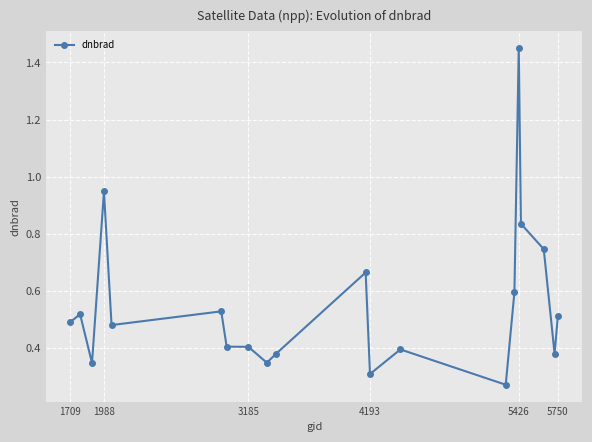

How many lines are shown in the chart?

1